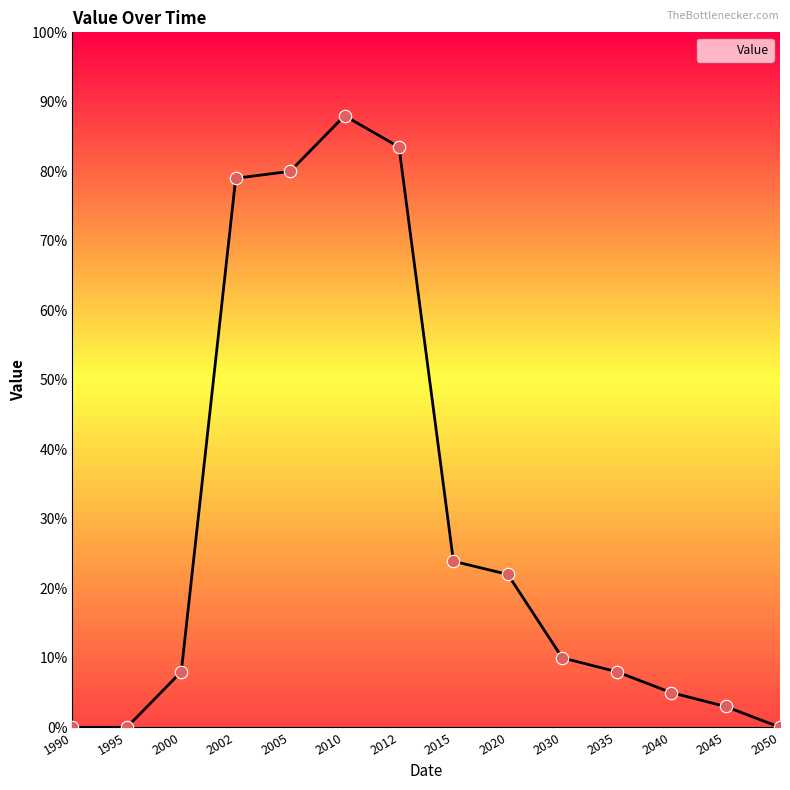

Which has a higher value, 1990 or 2010?

2010